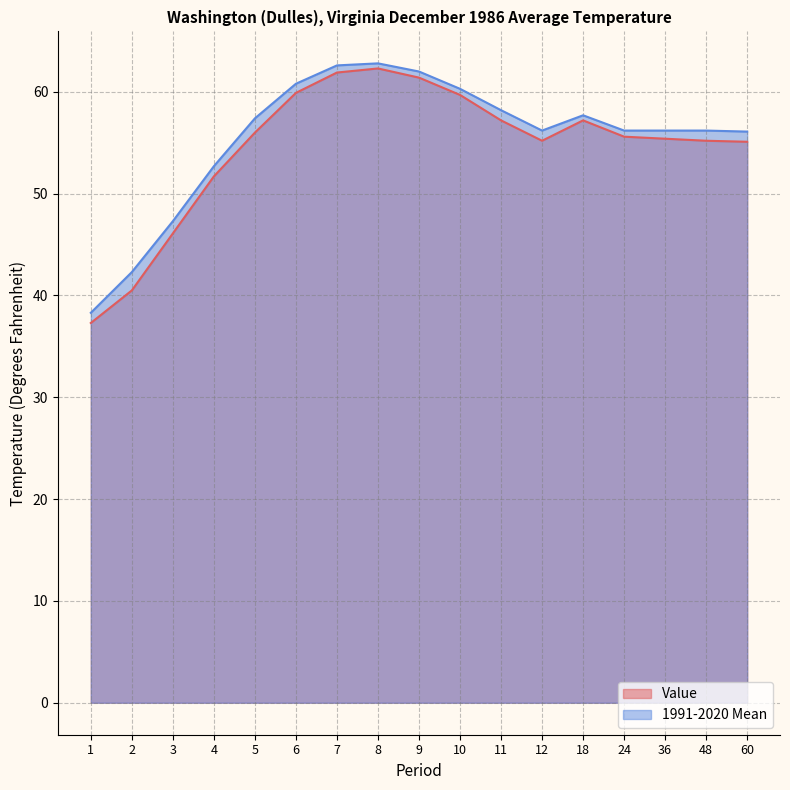

Where does the Value series first go above 55?

5